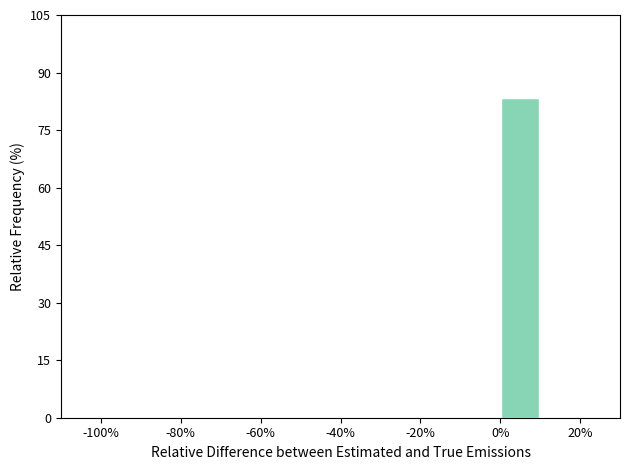

How tall is the bar that spans 0 to 10 on the x-axis? The values are not printed on the chart, so give them approximately, as read against the axis.

84